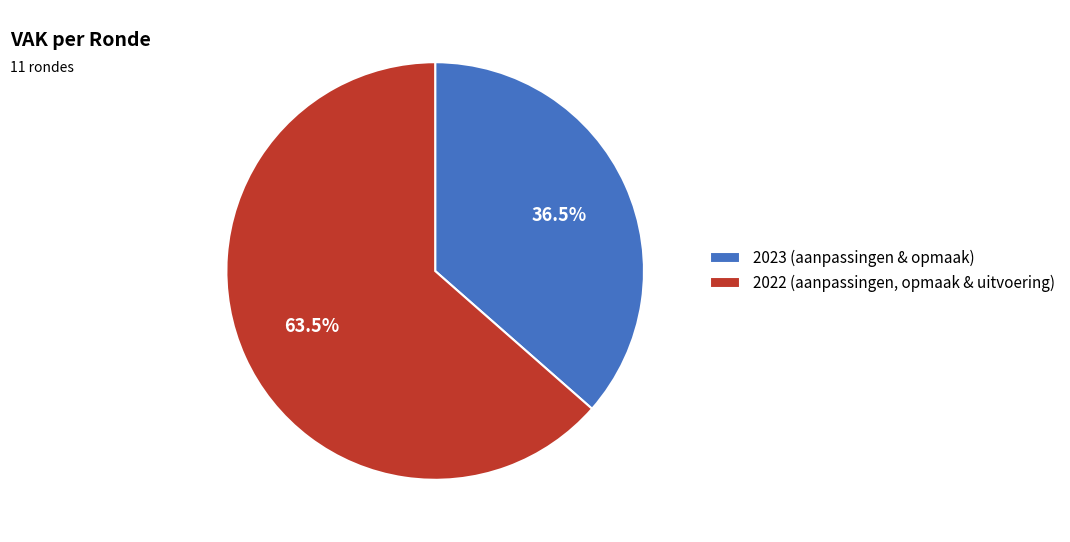

Is there a majority slice in this chart?

Yes